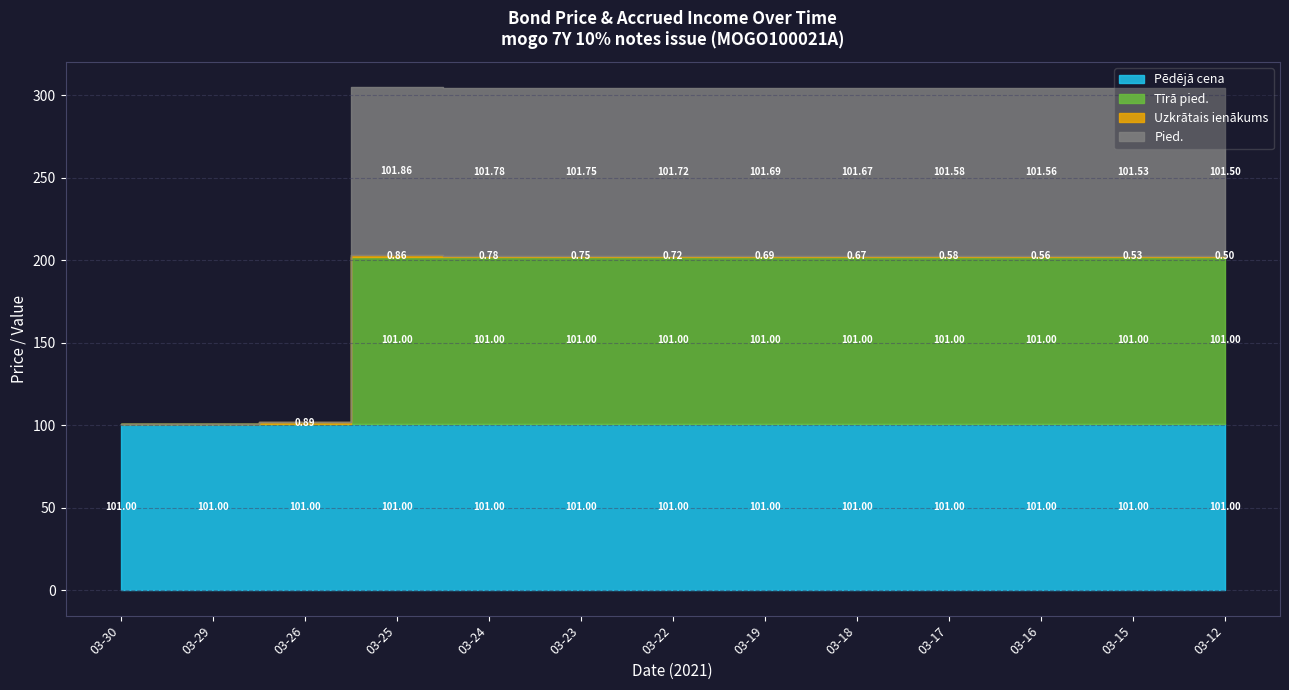

At 2021-03-18, list the series in order from smallest to largest.

Uzkrātais ienākums, Pēdējā cena, Tīrā pied., Pied.